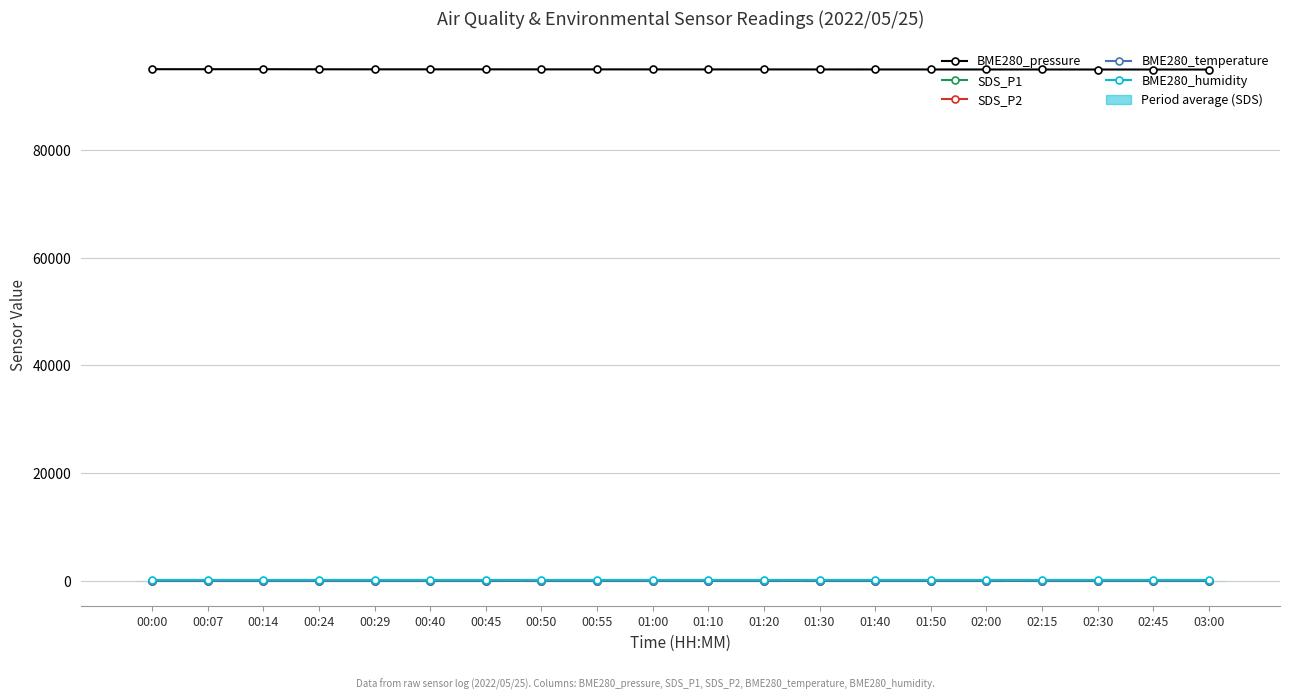

True or false: SDS_P1 and BME280_humidity intersect in this chart.

False